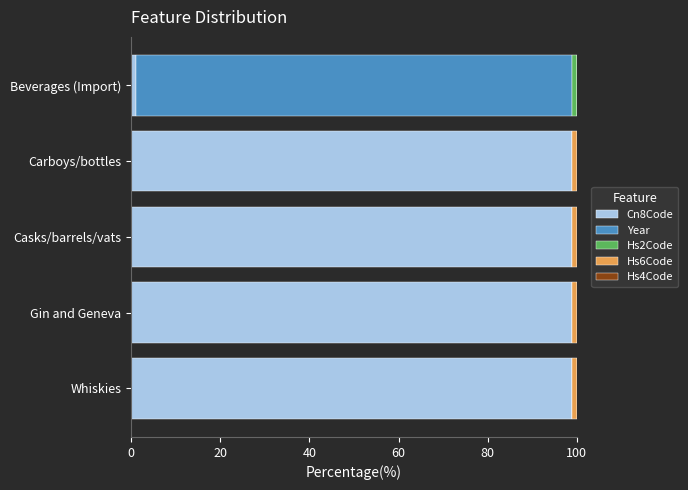

How many series are shown in this chart?

5